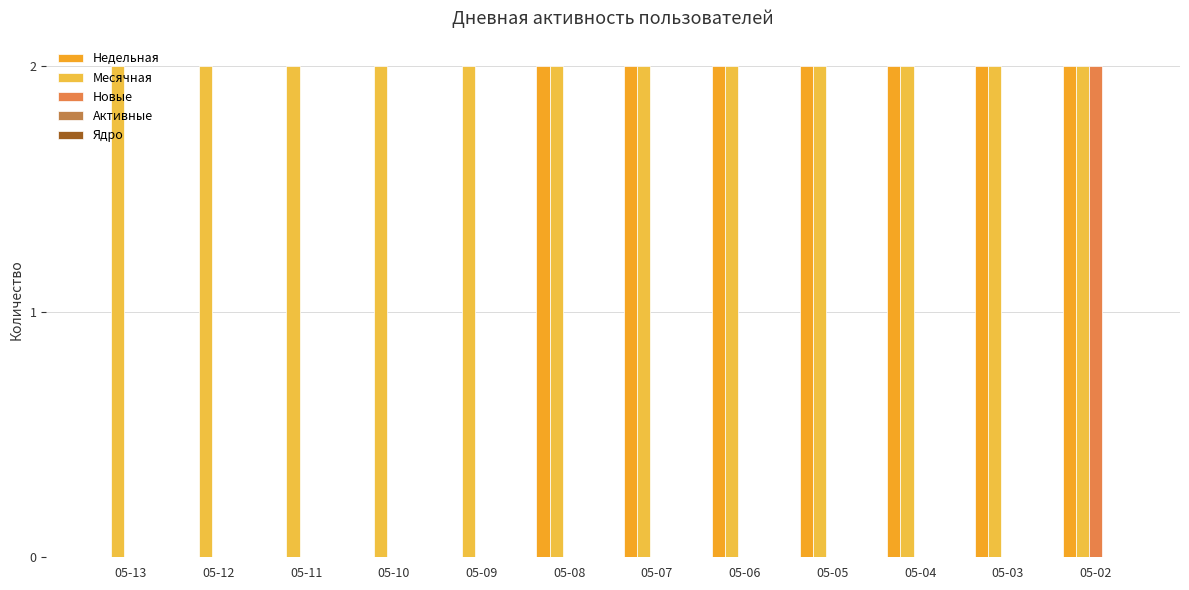

Which label corresponds to the smallest value in the chart?

05-13